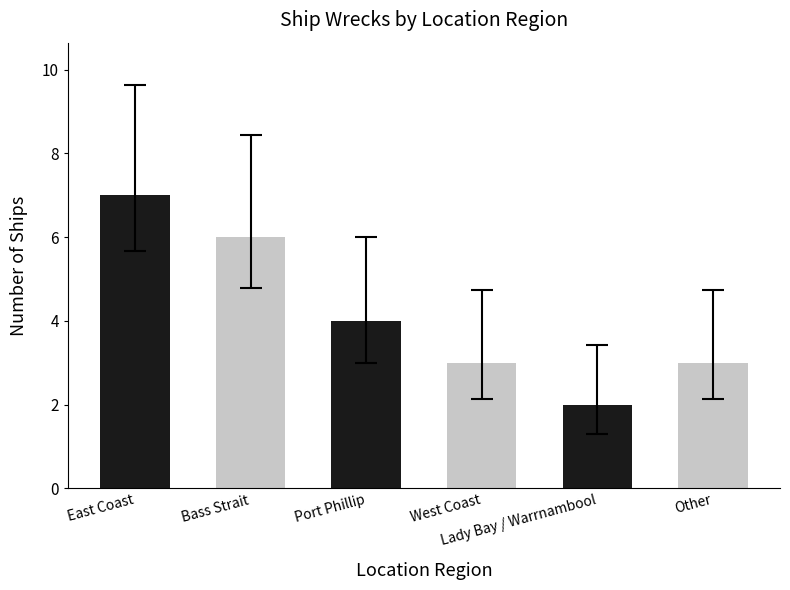

True or false: the data shows 3 at West Coast.

True